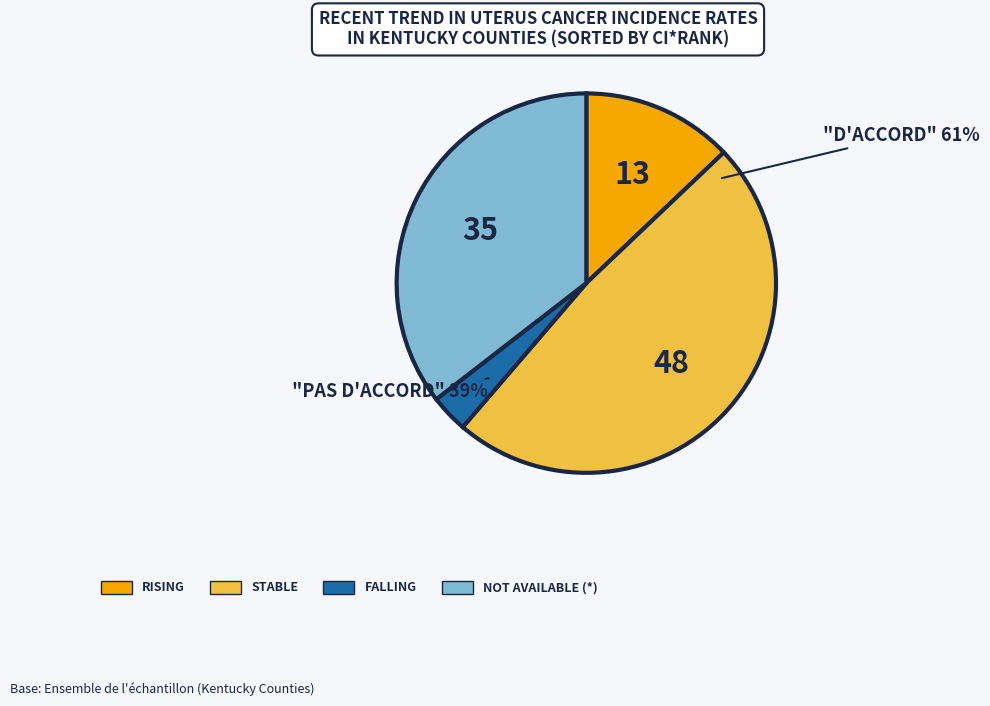

How many segments does this pie chart have?

4